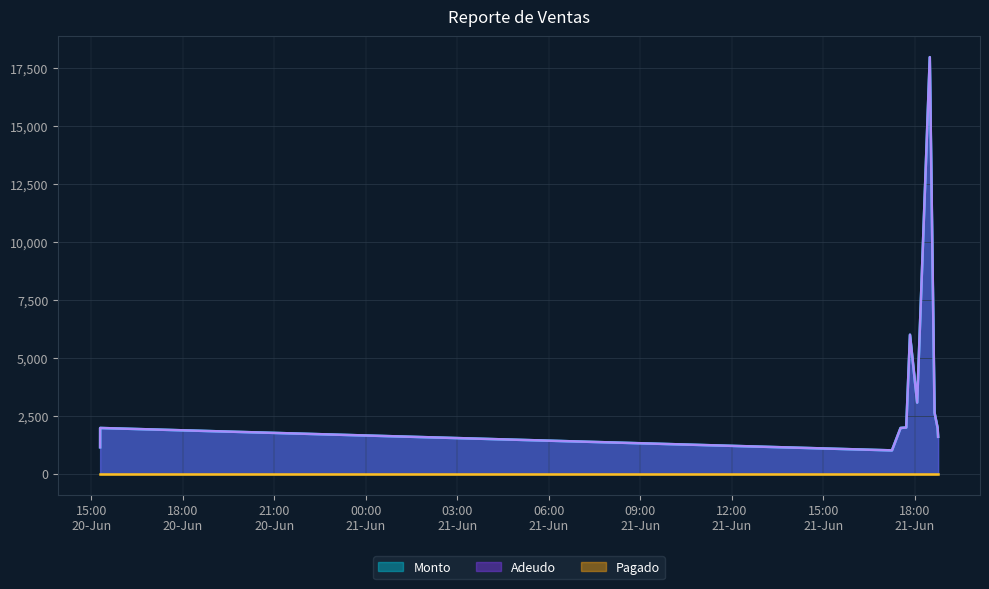

What position from the right is 2022-06-21 17:14:43?

9